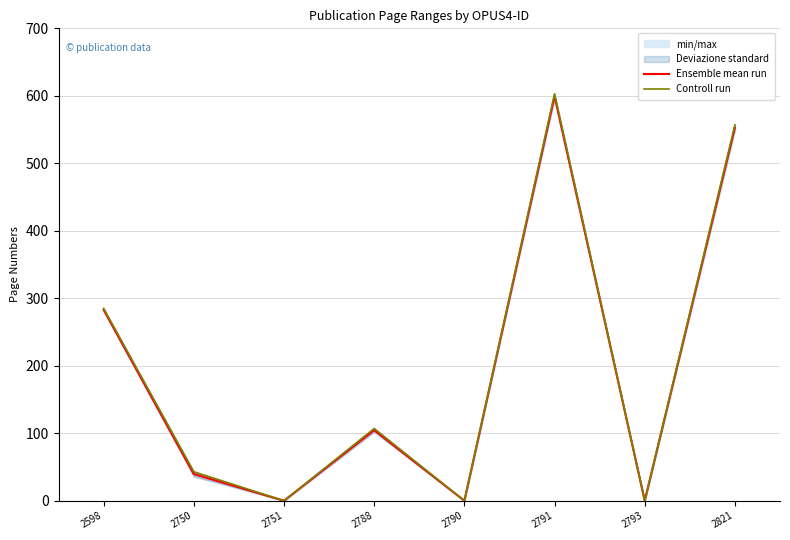

The Controll run series shows 0.0 at 2751. True or false?

True